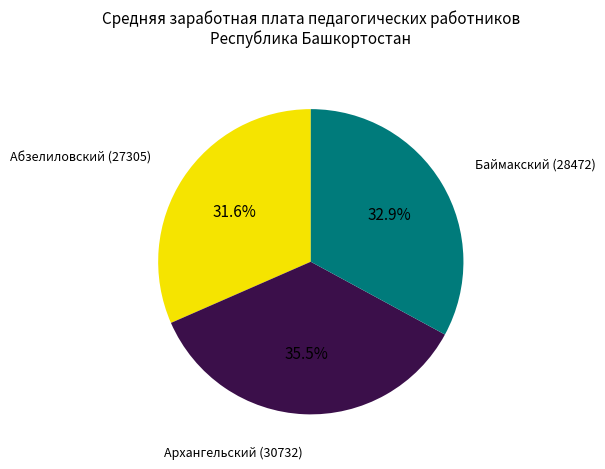

Does any single category account for the majority?

No